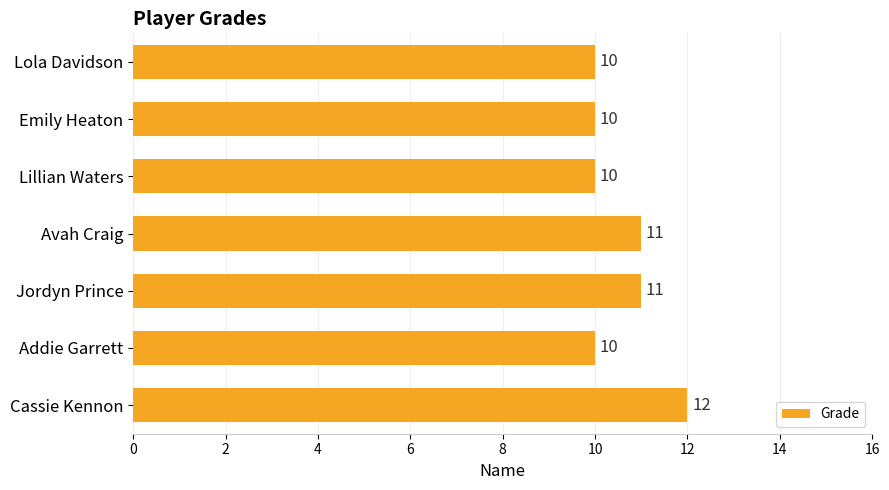

What is the greatest value displayed?

12